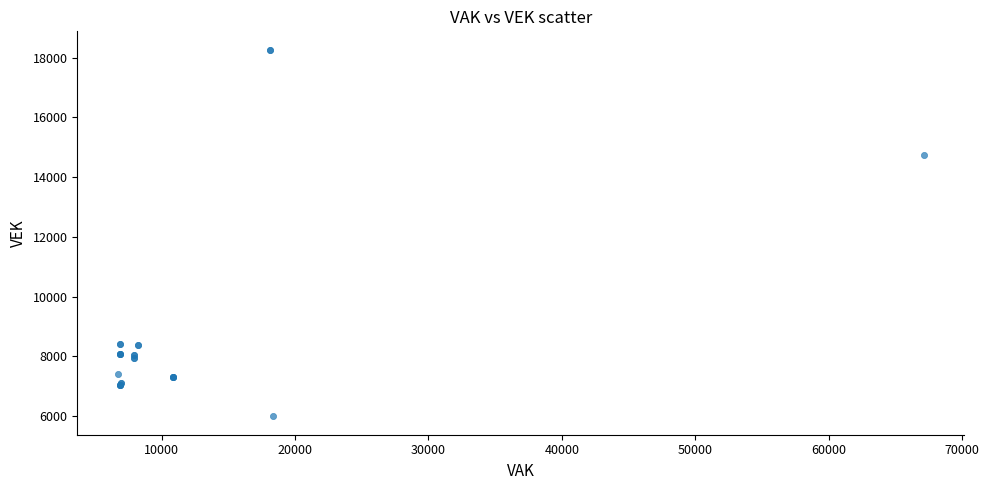

What Y value in the scatter plot is closest to 12128?

14735